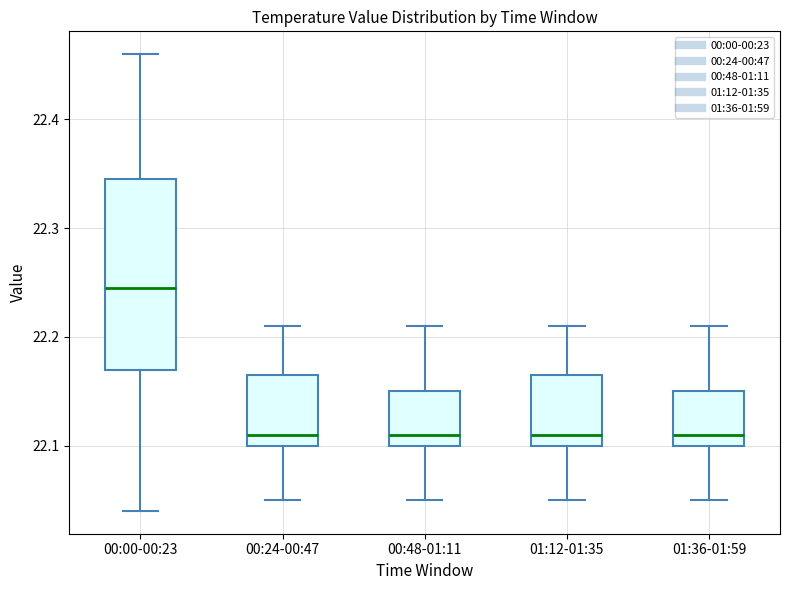

Reading left to right, transcribe this box plot: for each box, give where its median line is, the range the box spans, and where its two whiskers end, as read against the y-axis. The values are not printed on the chart, so give them approximately, as read against the axis.

00:00-00:23: median 22.25, box 22.17 to 22.35, whiskers 22.04 to 22.46
00:24-00:47: median 22.11, box 22.10 to 22.17, whiskers 22.05 to 22.21
00:48-01:11: median 22.11, box 22.10 to 22.15, whiskers 22.05 to 22.21
01:12-01:35: median 22.11, box 22.10 to 22.17, whiskers 22.05 to 22.21
01:36-01:59: median 22.11, box 22.10 to 22.15, whiskers 22.05 to 22.21